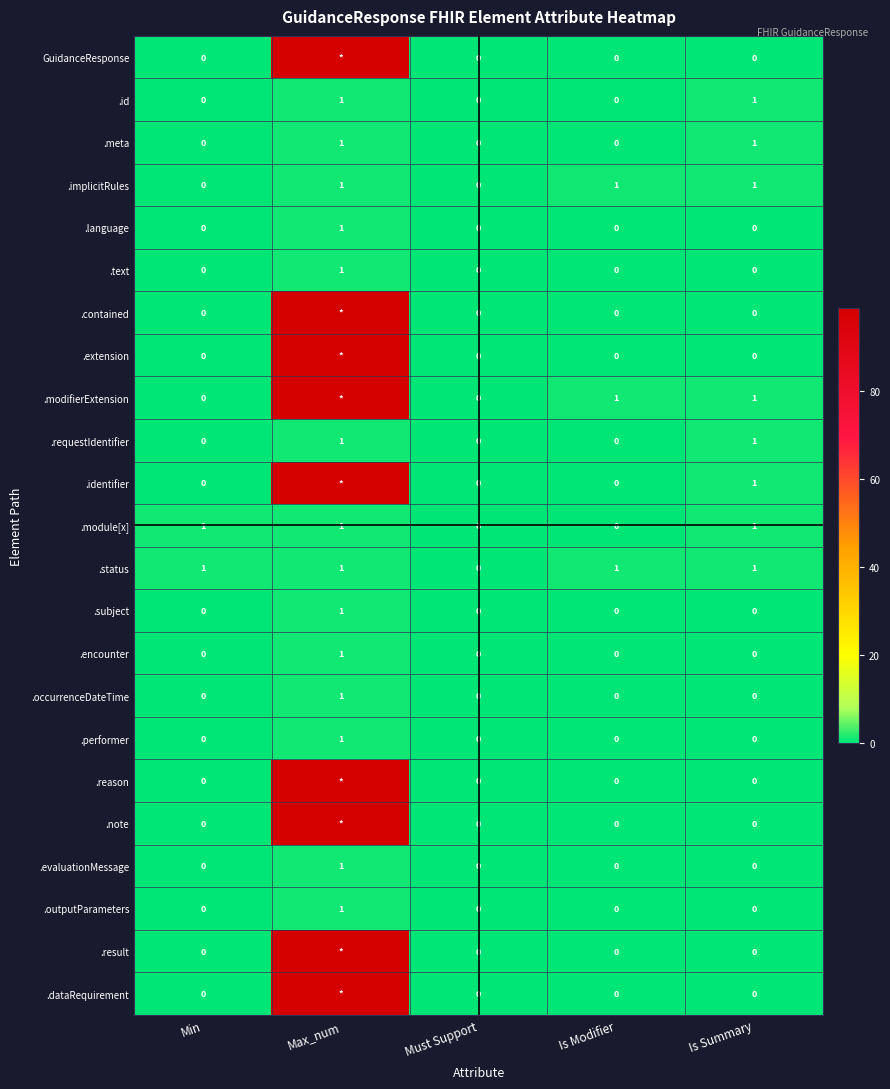

What is the difference between the second highest and second lowest values in the .id series?

1